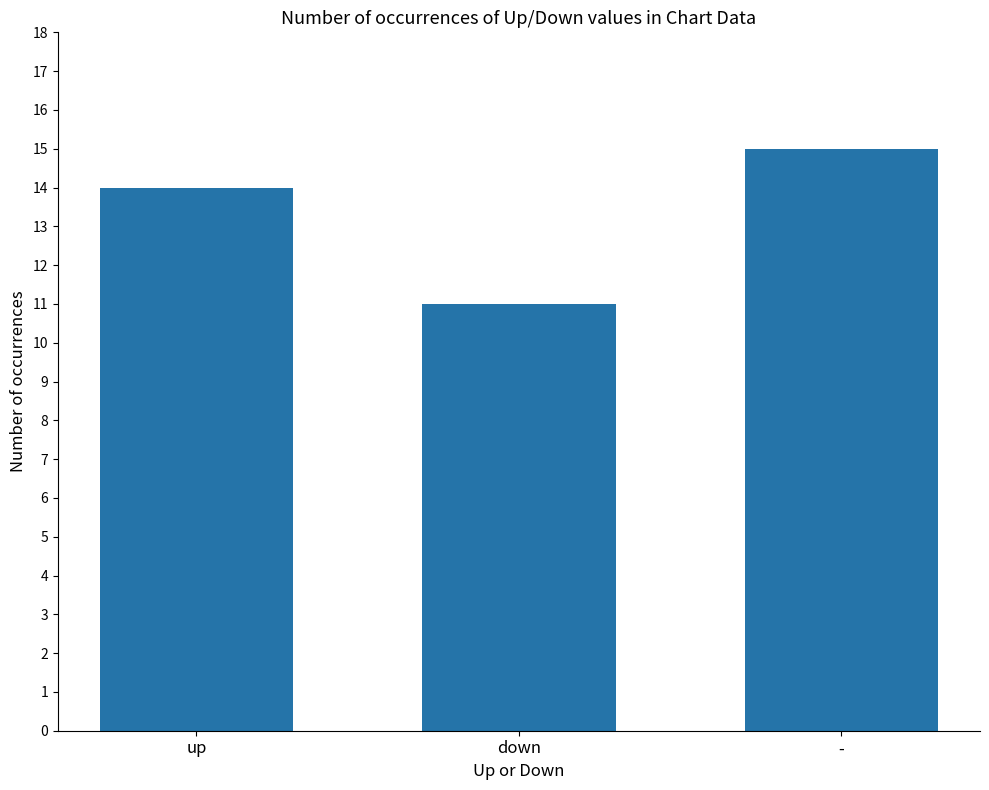

Rank the categories by value from highest to lowest.

-, up, down